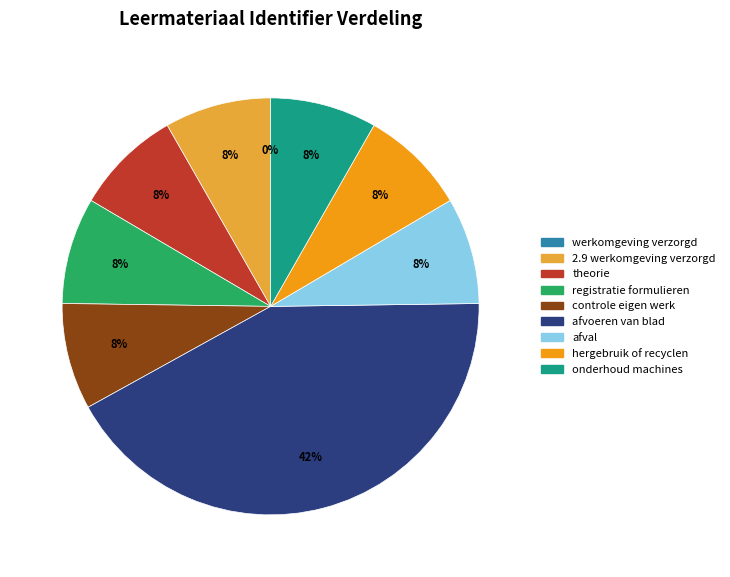

Does any single category account for the majority?

No